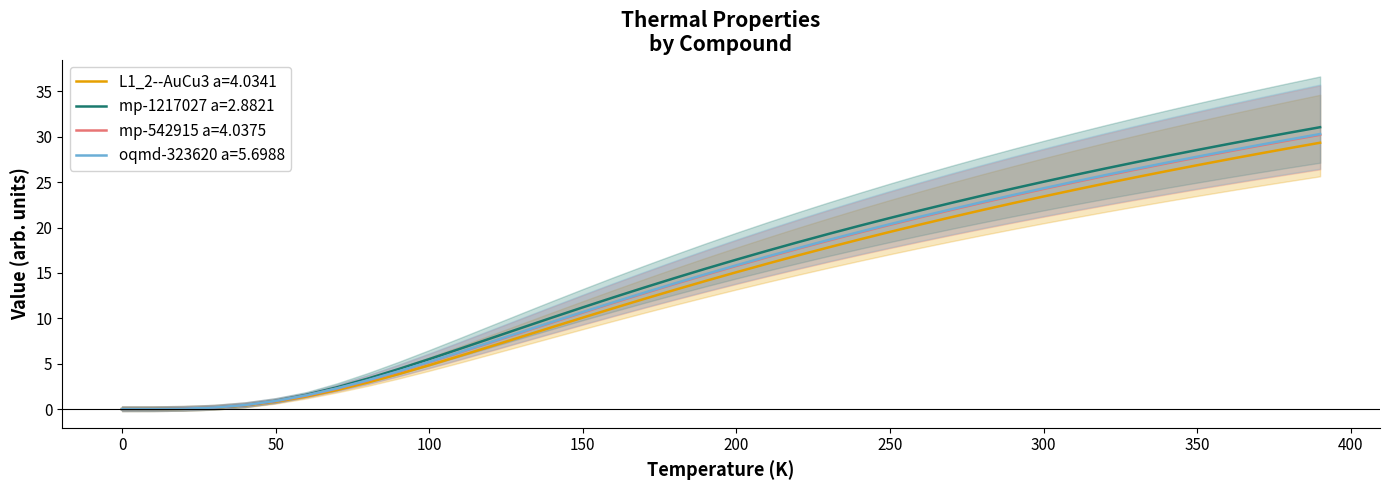

The value of L1_2--AuCu3 a=4.0341 at 250 is 19.5. True or false?

True